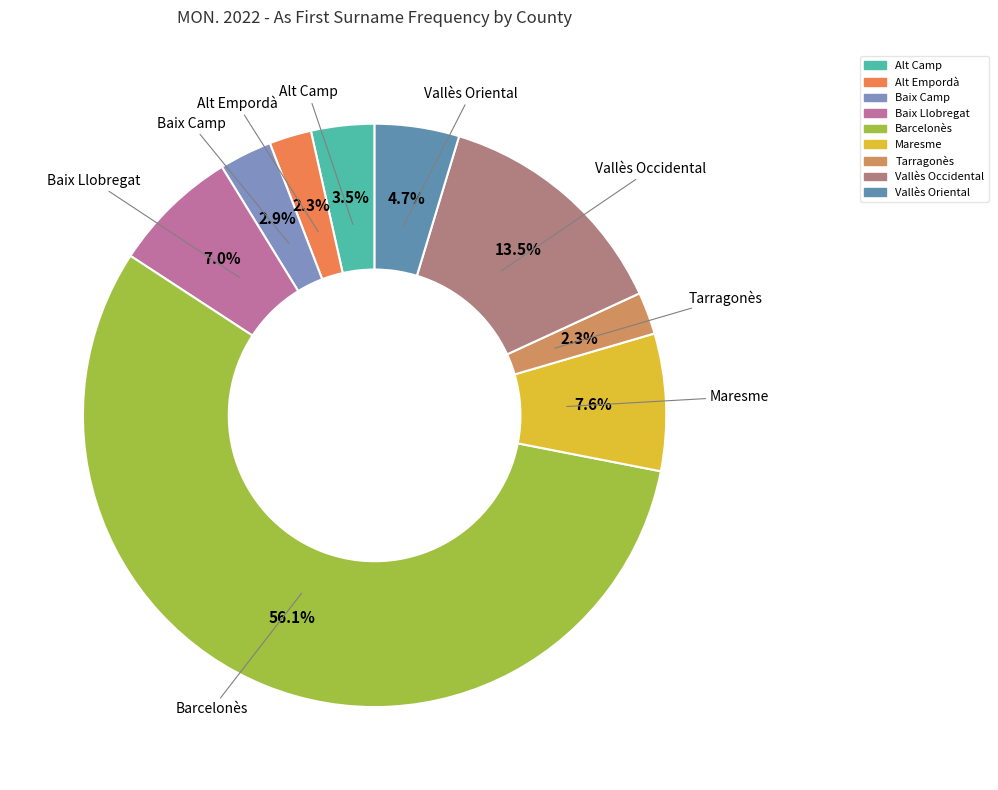

What portion of the pie excludes Baix Llobregat?

93.0%